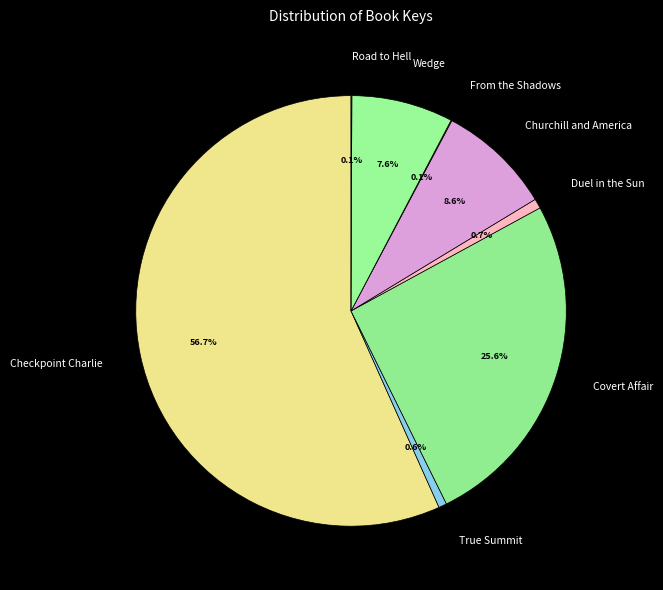

What is the largest slice in the pie chart?

Checkpoint Charlie